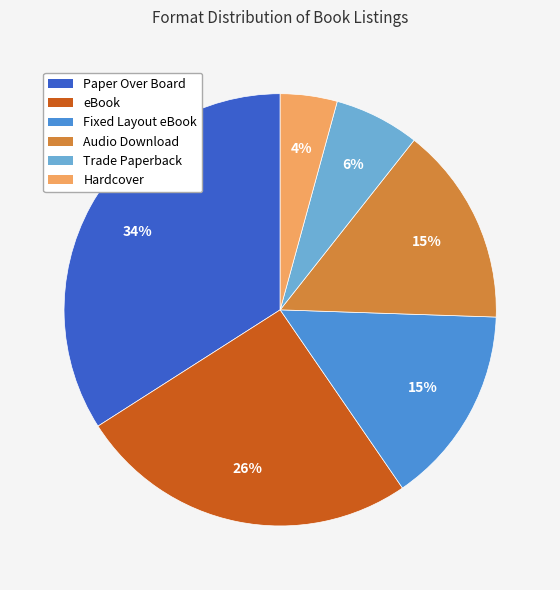

Which slice is the largest?

Paper Over Board